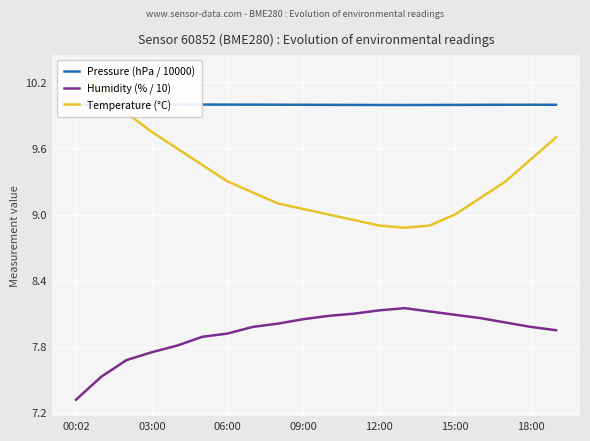

Count the Pressure (hPa / 10000) values in the range 9 to 10.

20